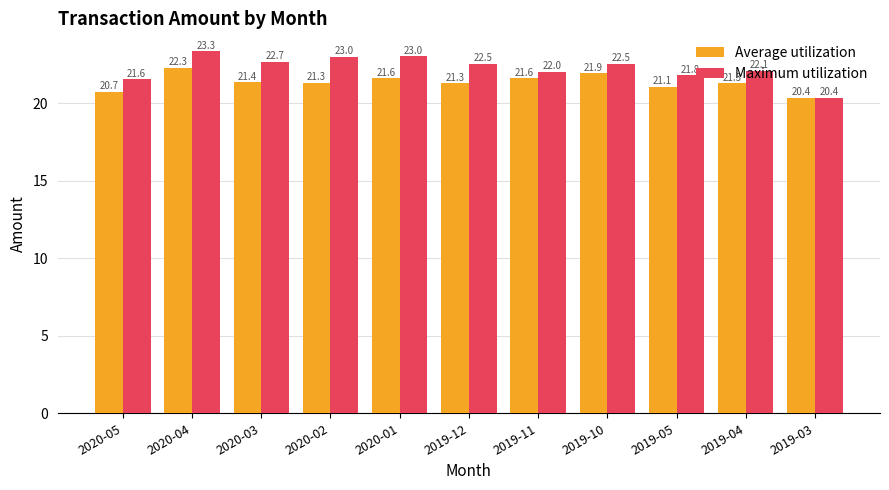

Where does the Maximum utilization series first go above 22?

2020-04